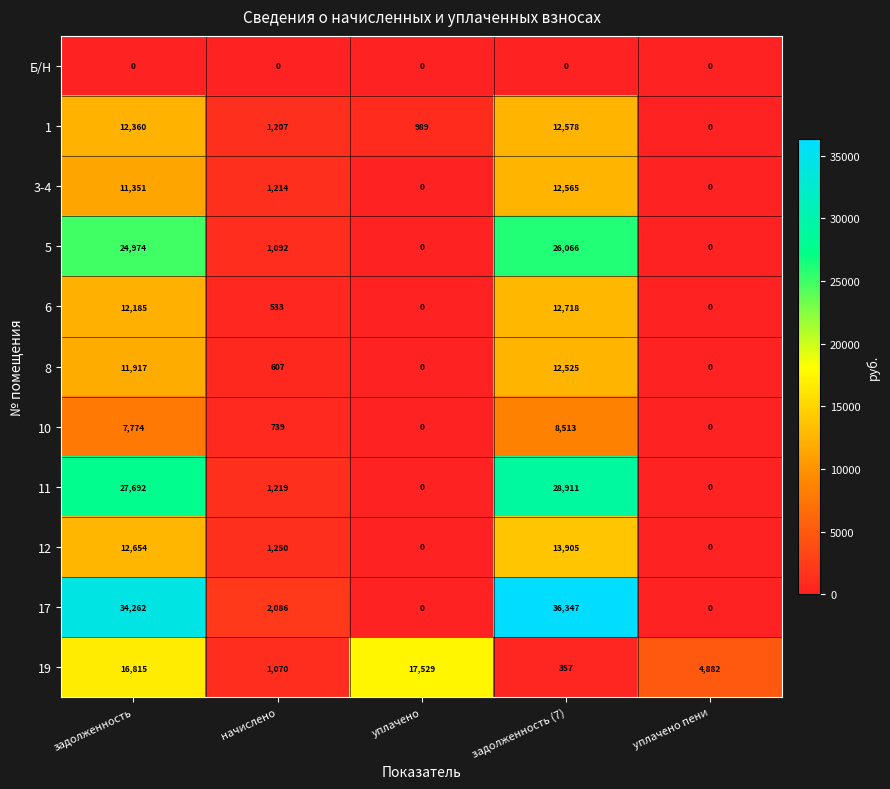

How many series are shown in this chart?

11